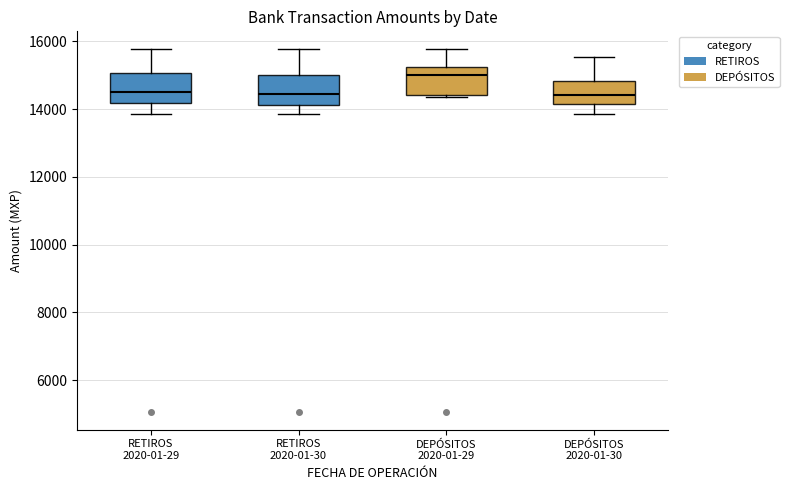

Reading left to right, read every box against the y-axis: the position of its median line, the range the box covers, and the ends of its whiskers. The values are not printed on the chart, so give them approximately, as read against the axis.

RETIROS 2020-01-29: median 14600, box 14200 to 15000, whiskers 13800 to 15800
RETIROS 2020-01-30: median 14400, box 14200 to 15000, whiskers 13800 to 15800
DEPÓSITOS 2020-01-29: median 15000, box 14400 to 15200, whiskers 14400 (just below the box's lower edge) to 15800
DEPÓSITOS 2020-01-30: median 14400, box 14200 to 14800, whiskers 13800 to 15600